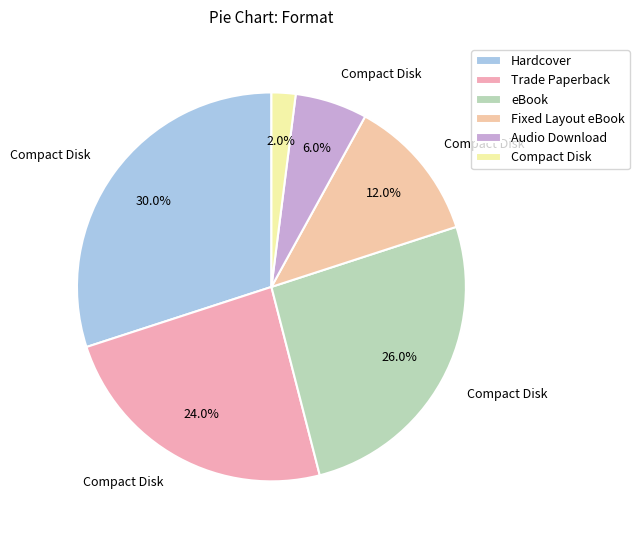

Is the sum of Hardcover and Fixed Layout eBook greater than half?

No